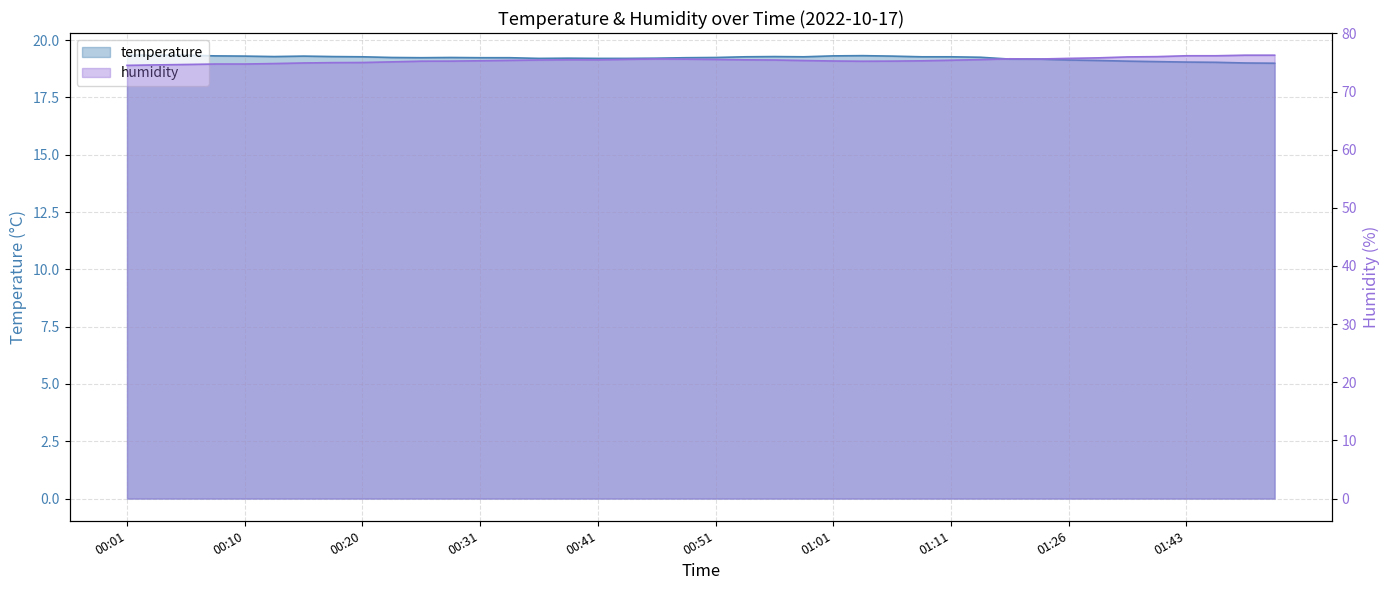

Is it true that humidity equals 40.5 at 00:48?

False